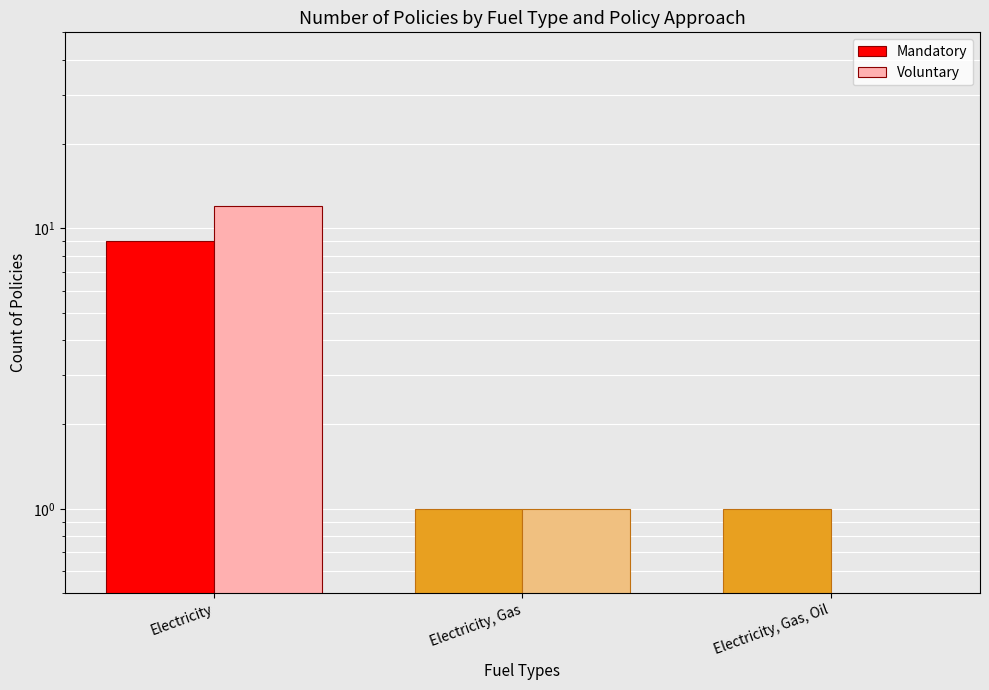

The value of Mandatory at Electricity is 3. True or false?

False